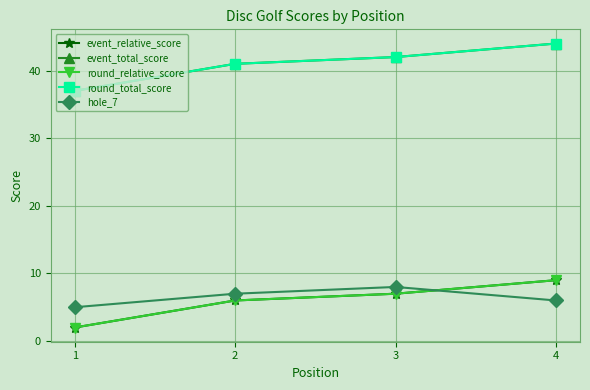

True or false: round_total_score and hole_7 intersect in this chart.

False